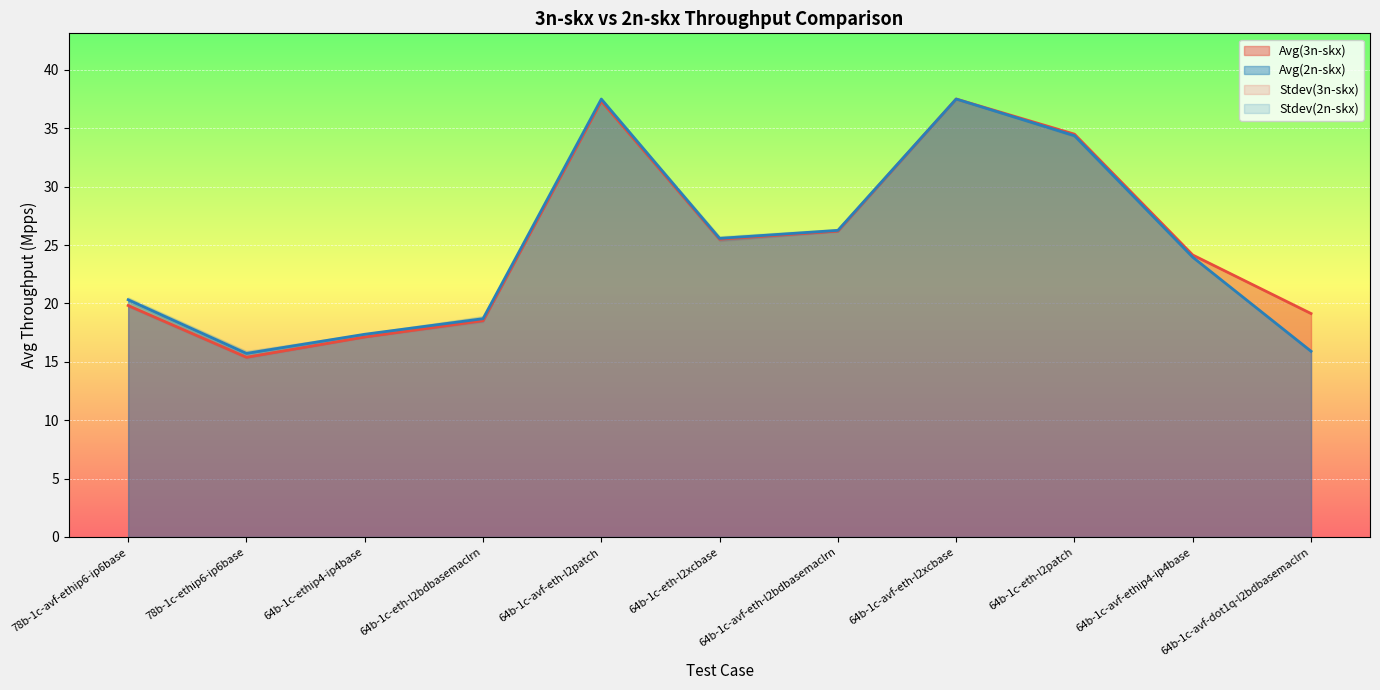

What is the label of the 3rd point from the right?

64b-1c-eth-l2patch